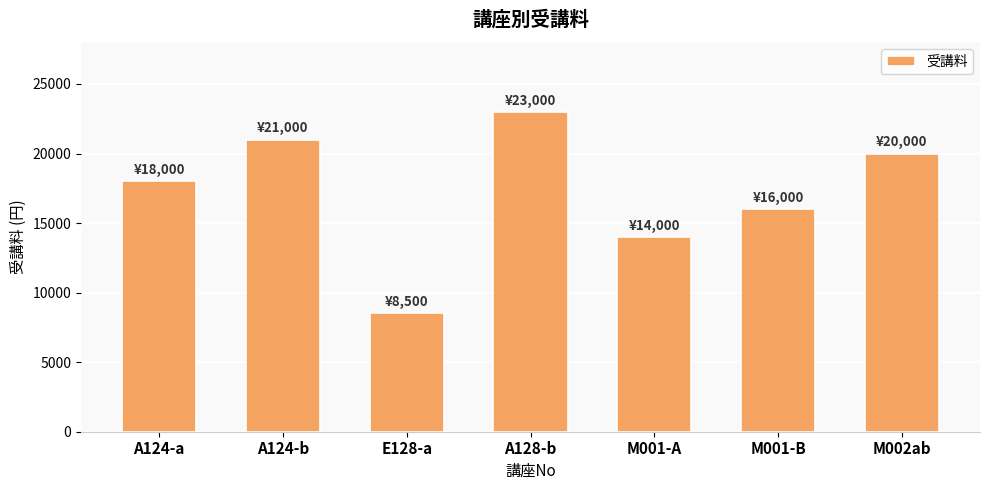

Between A128-b and M001-B, which is larger?

A128-b